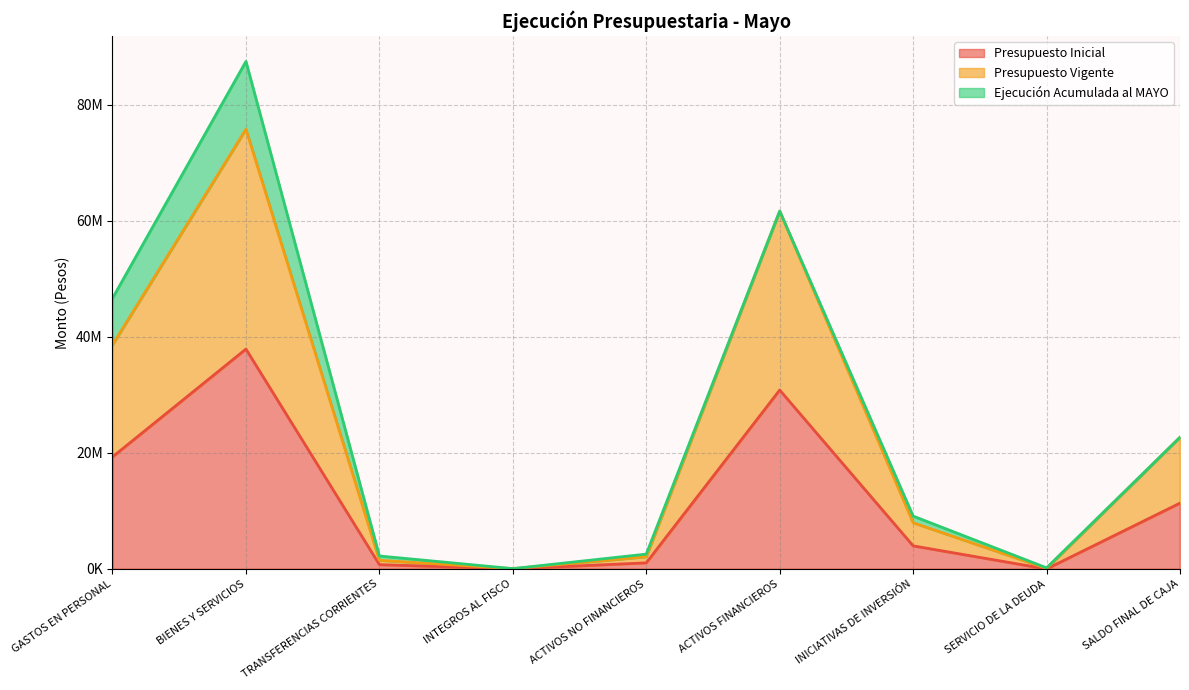

What is the total value across all series at SERVICIO DE LA DEUDA?

95150